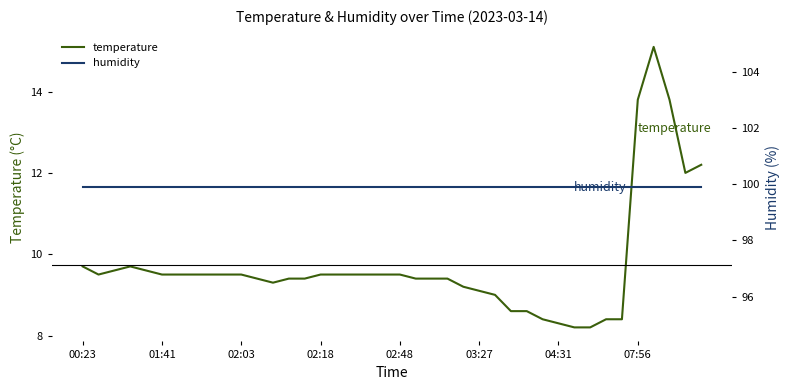

True or false: temperature has more than 1 interior local peaks.

True